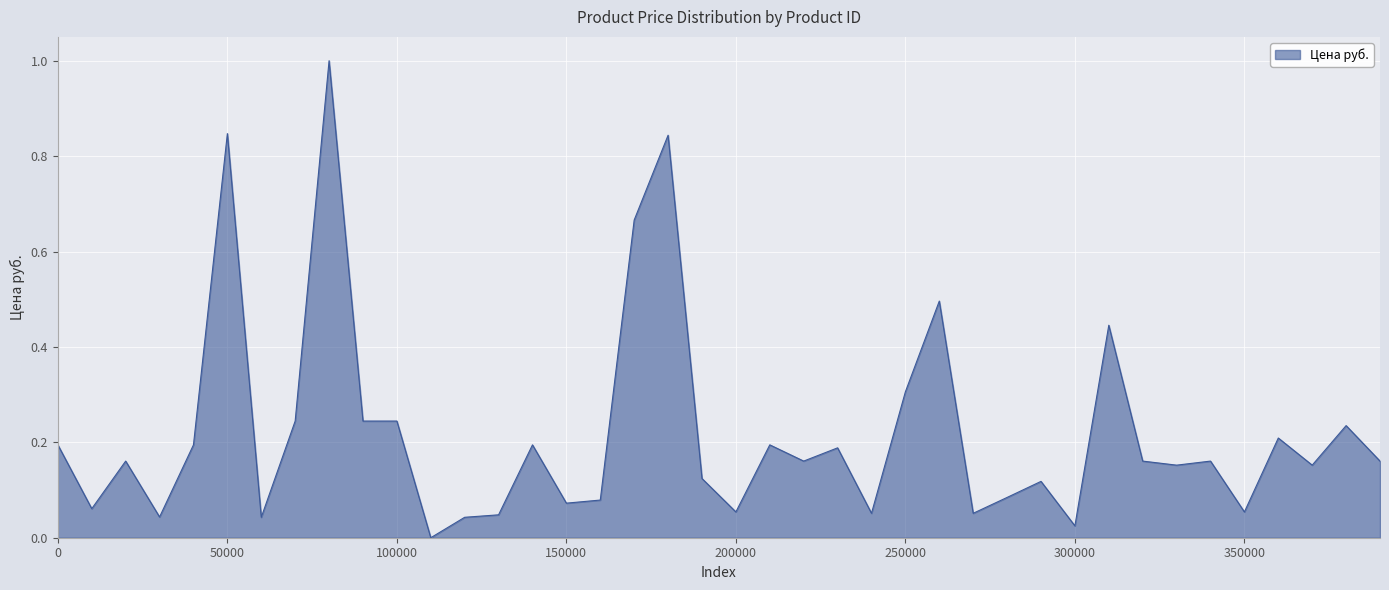

What is the difference between the maximum and minimum values?

1.0